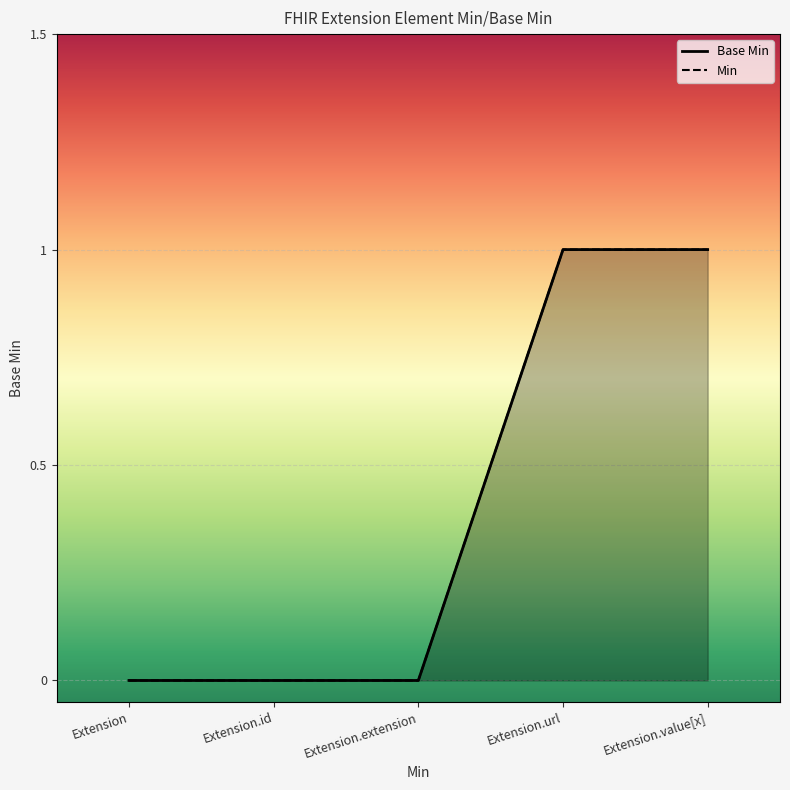

What is the value of the 4th point from the left?

1